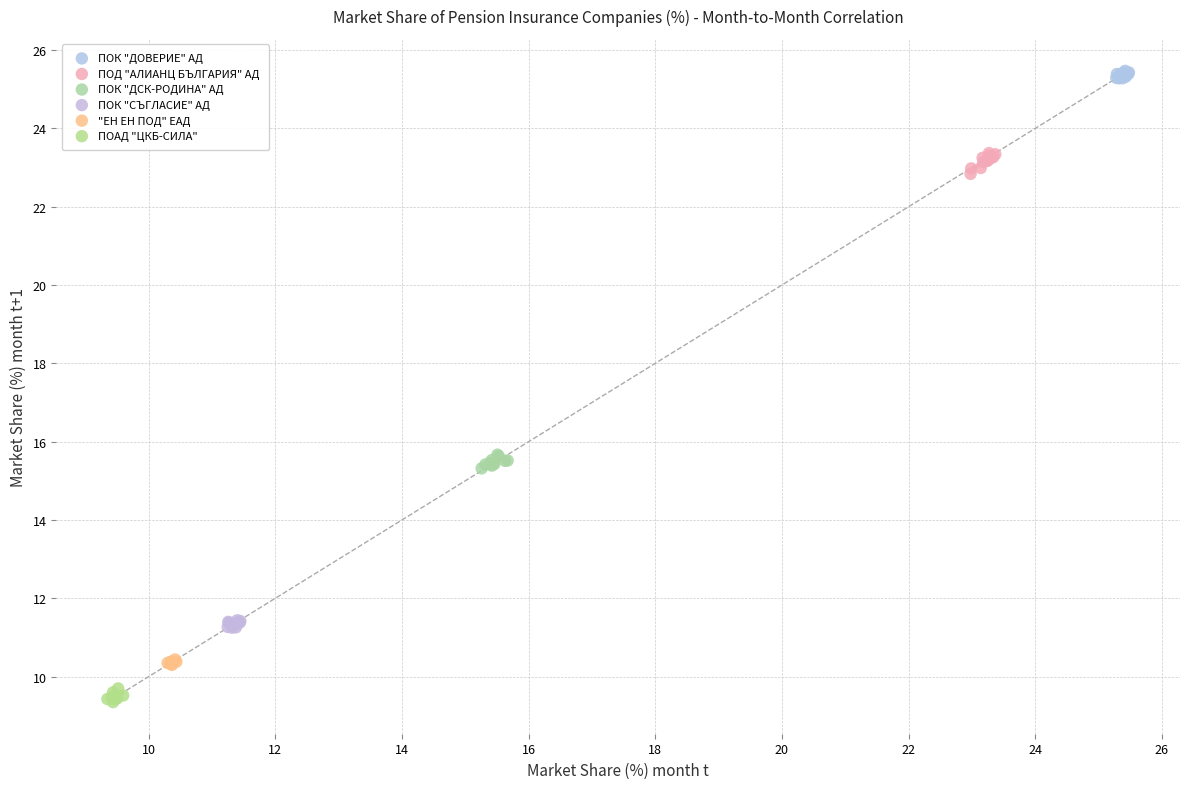

Which series contains the highest Y value?

ПОК "ДОВЕРИЕ" АД